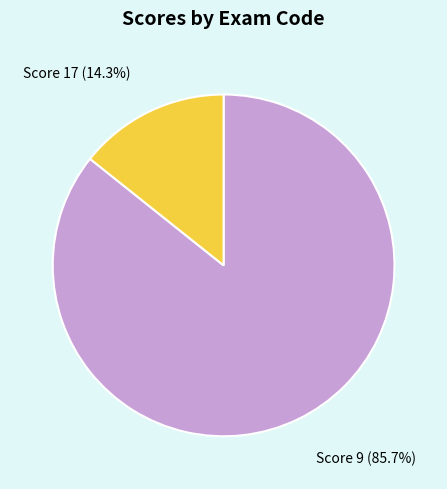

What is the largest slice in the pie chart?

Score 9